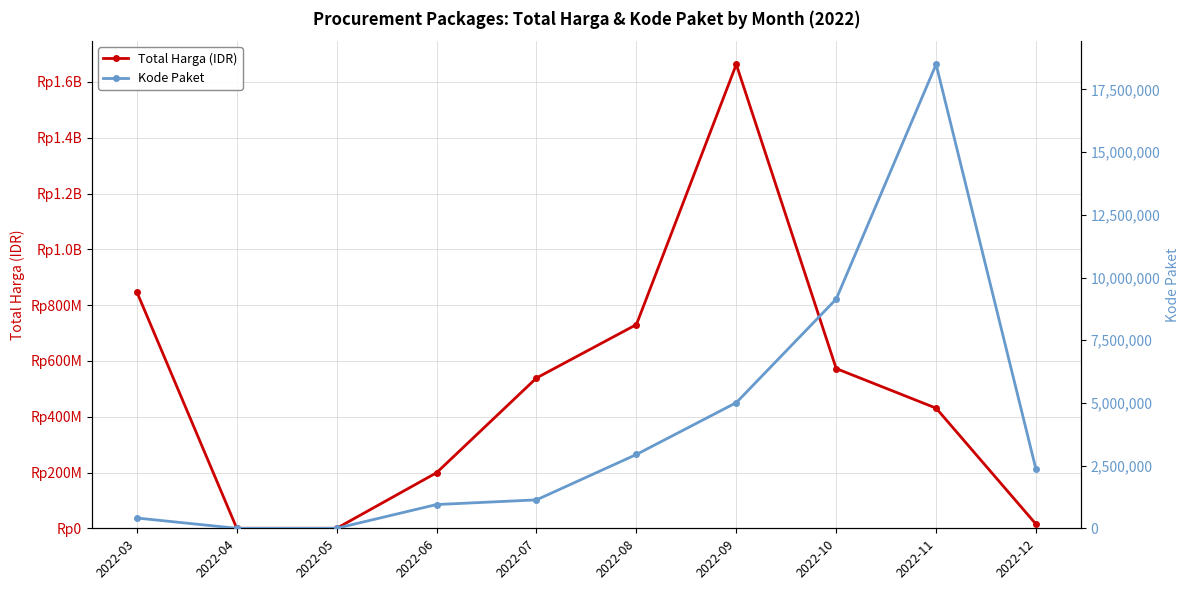

Which has a higher value, 2022-05 or 2022-04?

2022-05